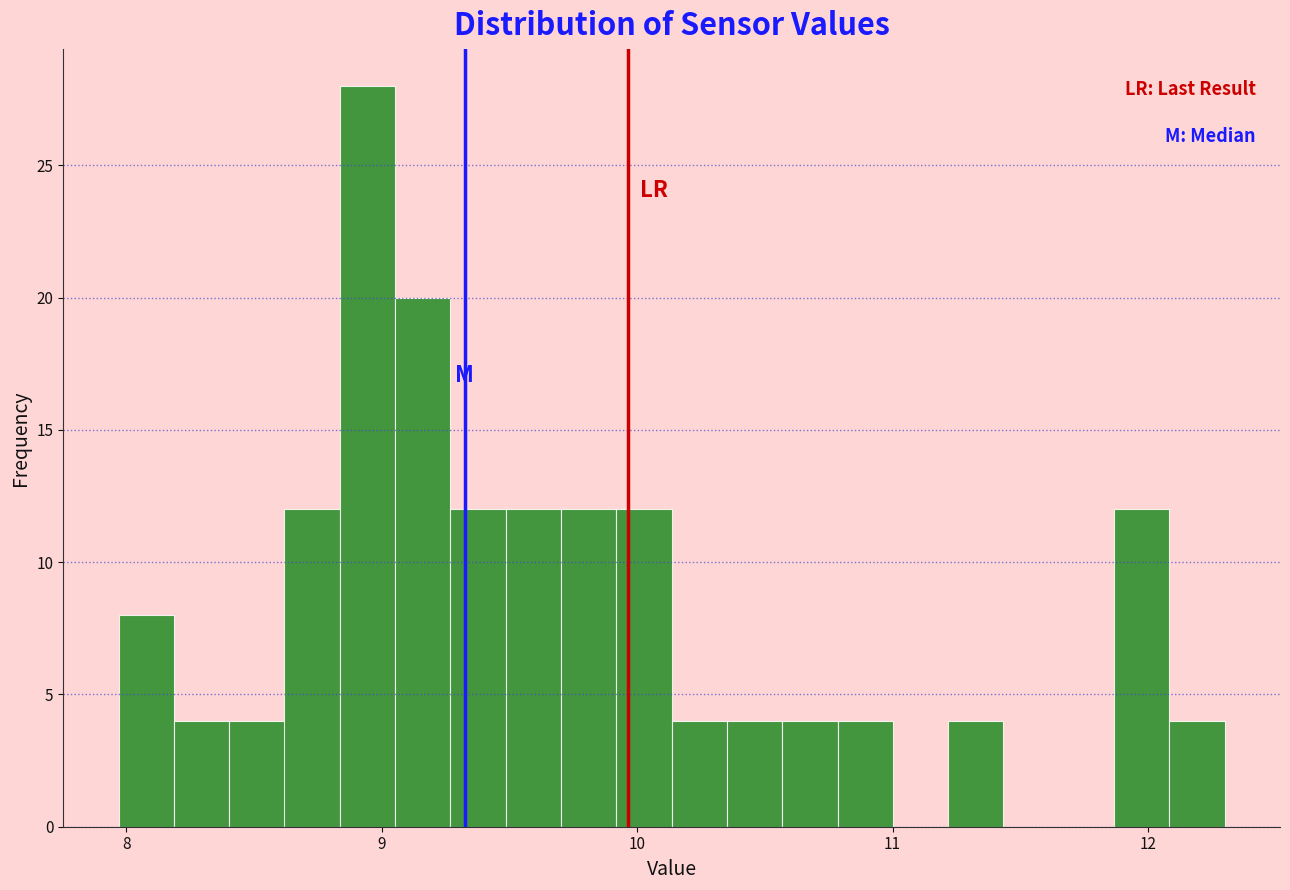

Around what value on the x-axis is the tallest bar? Give the approximate position of its centre, as read against the axis.

8.9